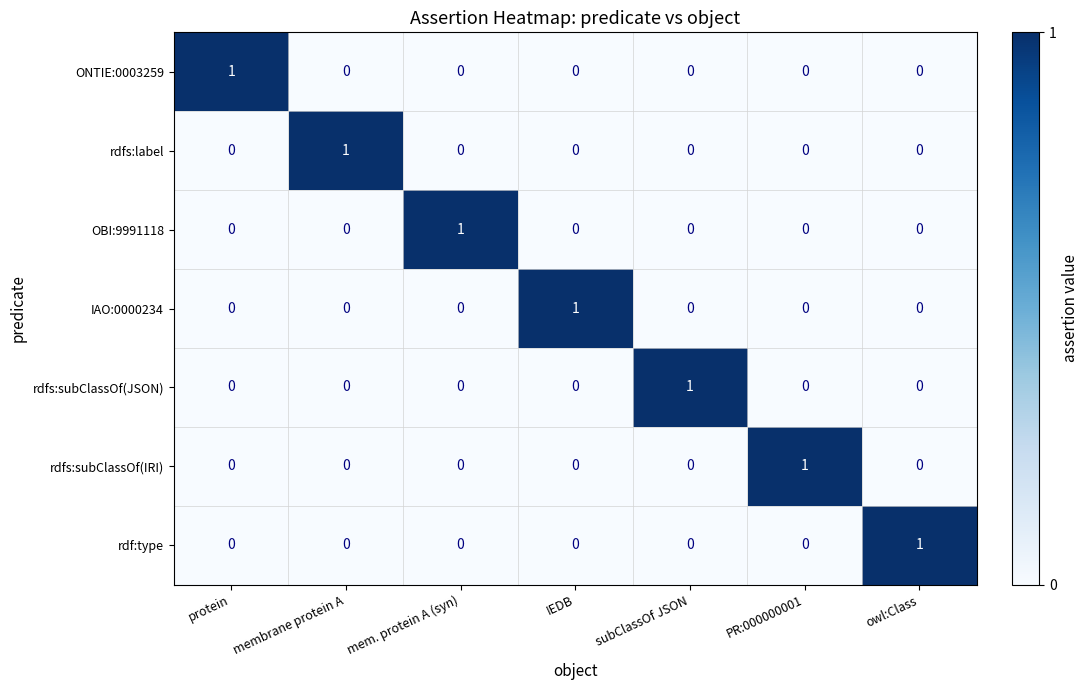

At which label does OBI:9991118 reach its peak?

mem. protein A (syn)